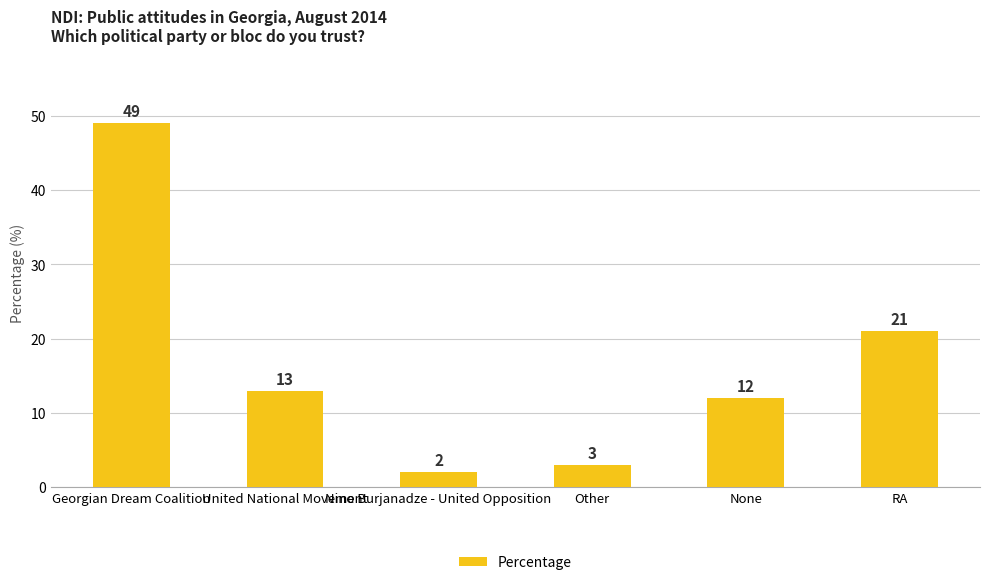

Does the chart contain stacked bars?

No